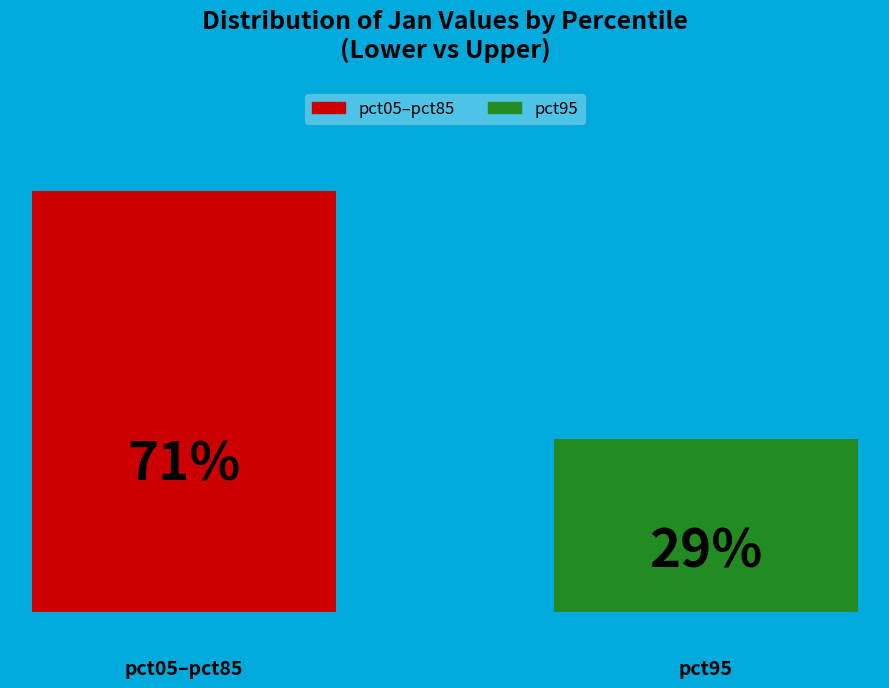

How many bars are there in total?

2